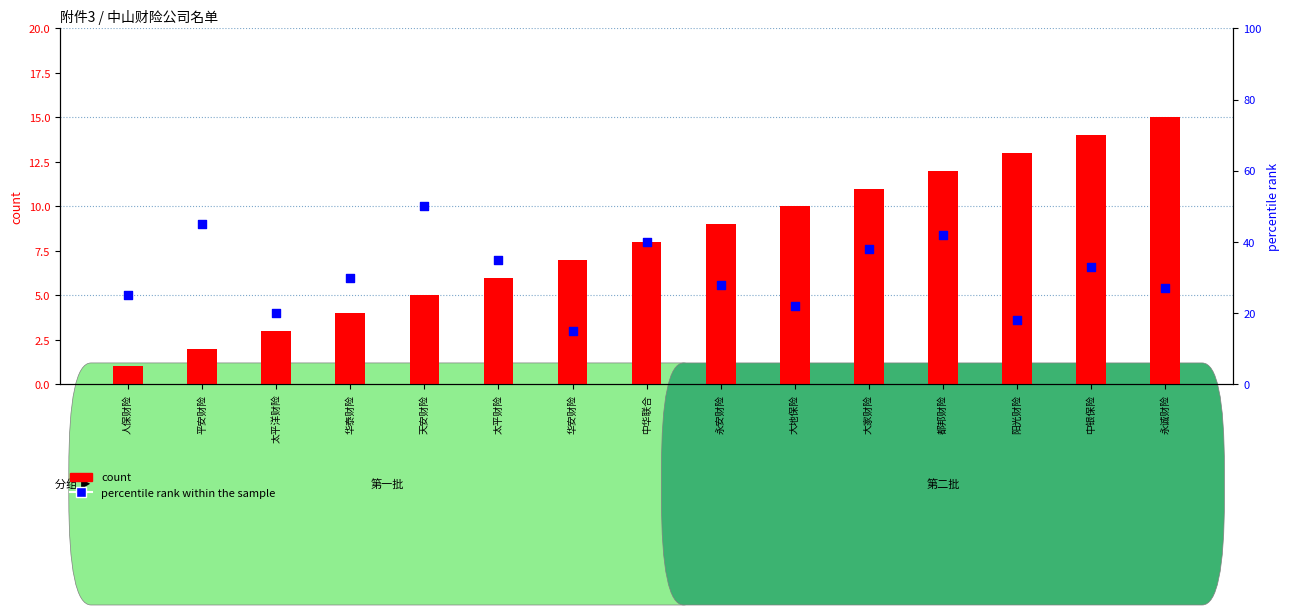

At which category is the sum across all series the highest?

天安财险